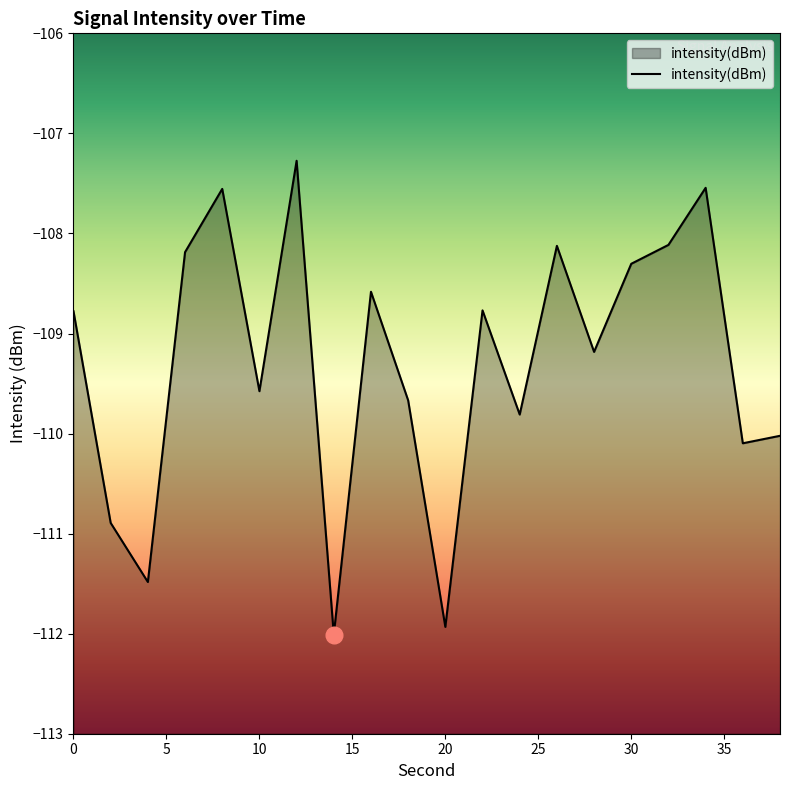

At which label does the data first exceed -108?

8